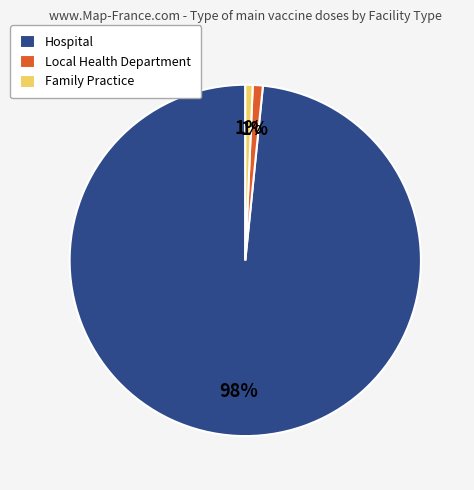

Does any single category account for the majority?

Yes